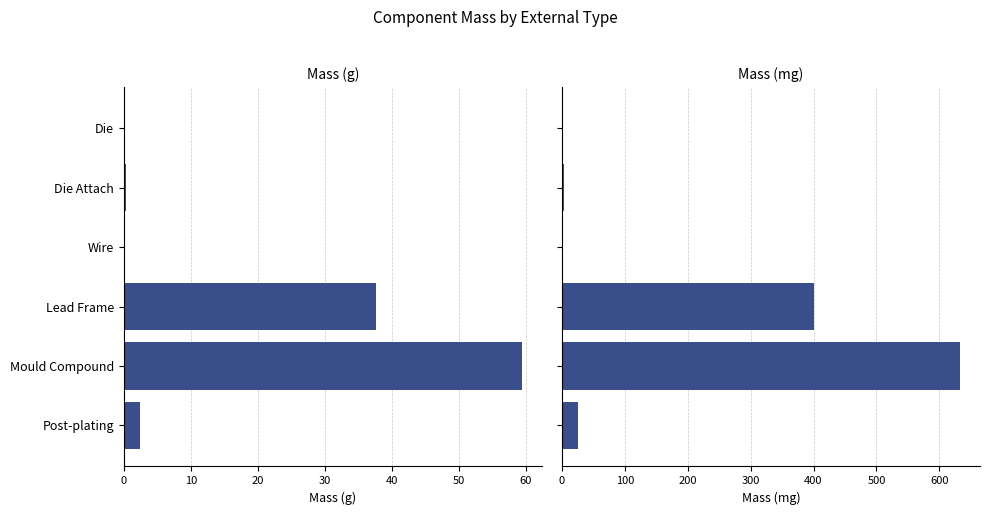

What is the approximate value of Massmg at Post-plating?

25.0